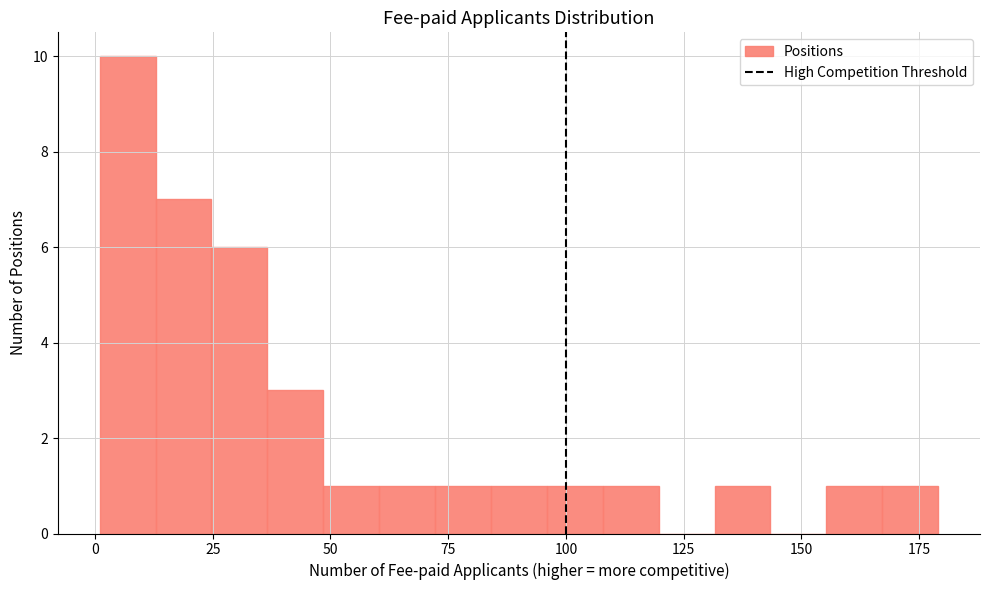

Around what value on the x-axis is the tallest bar? Give the approximate position of its centre, as read against the axis.

5